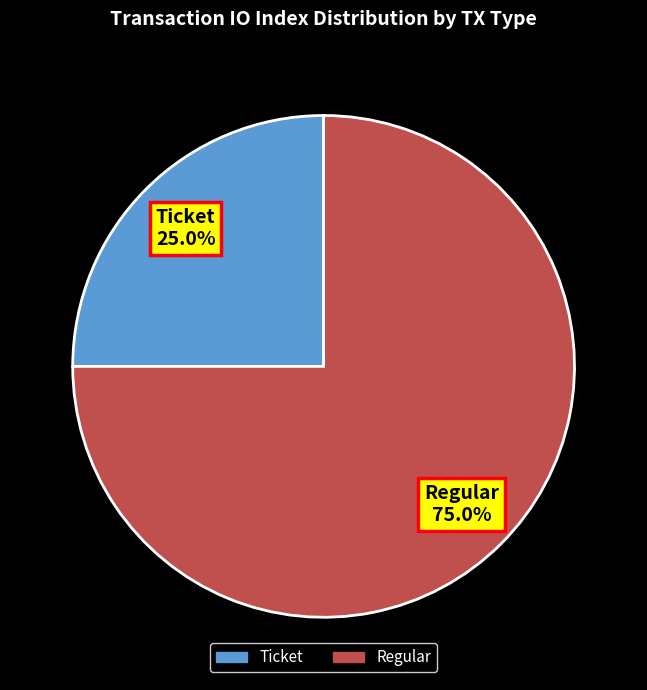

How many slices are in this pie chart?

2